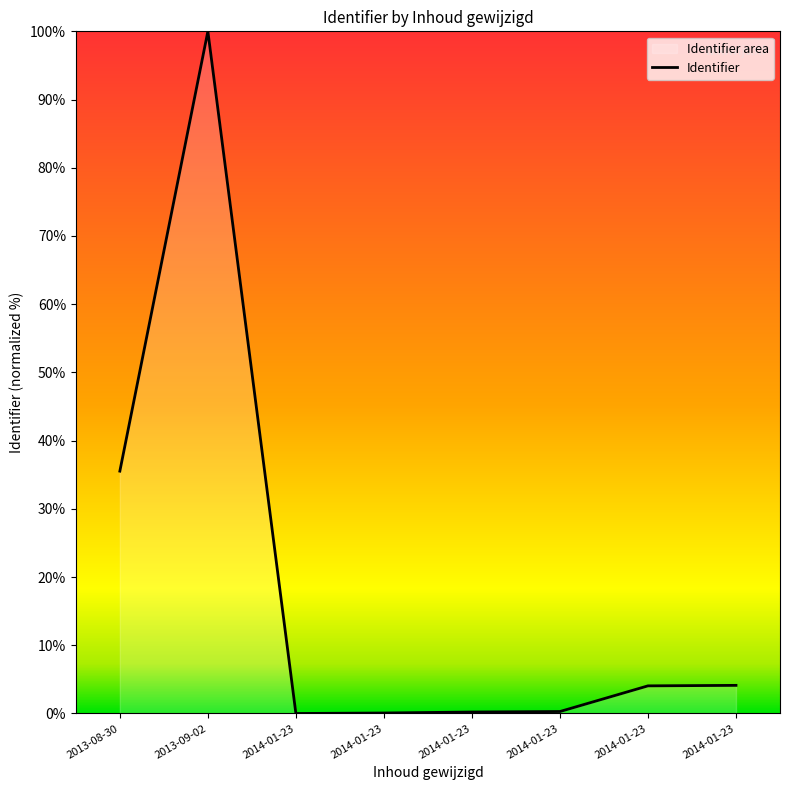

Is it true that the value at 2014-01-23 is 41.2?

False